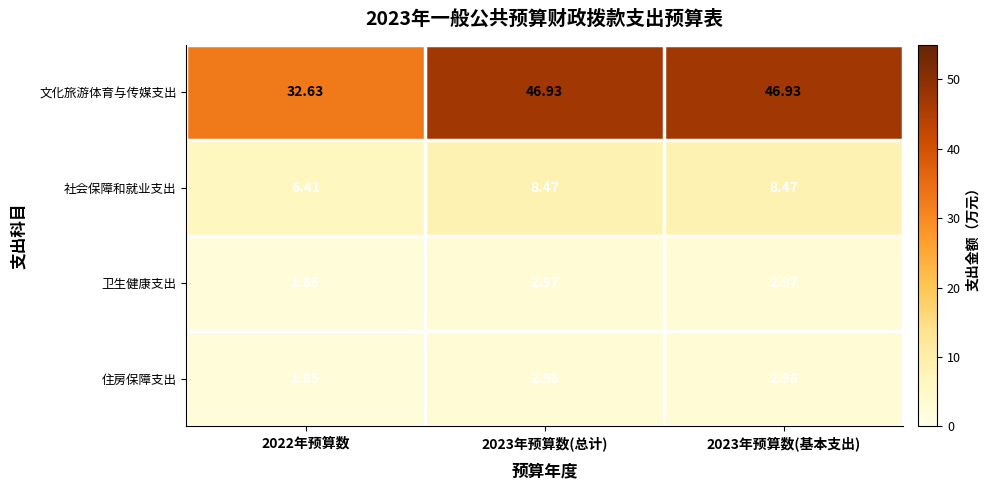

Is the value of 住房保障支出 at 2023年预算数(基本支出) greater than the value of 卫生健康支出 at 2023年预算数(基本支出)?

Yes